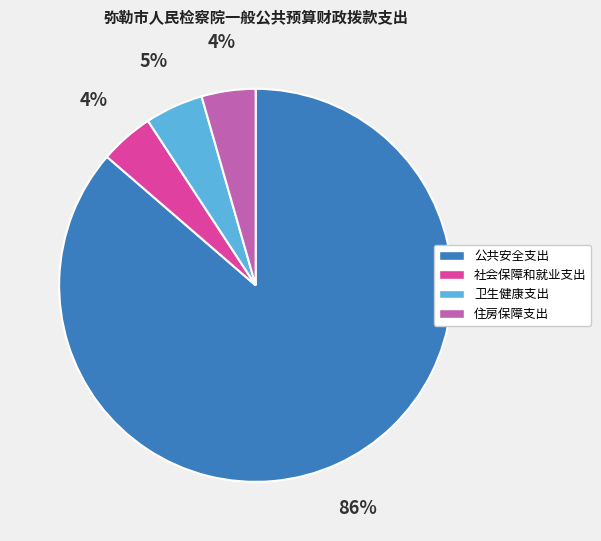

Which has a higher value, 住房保障支出 or 公共安全支出?

公共安全支出